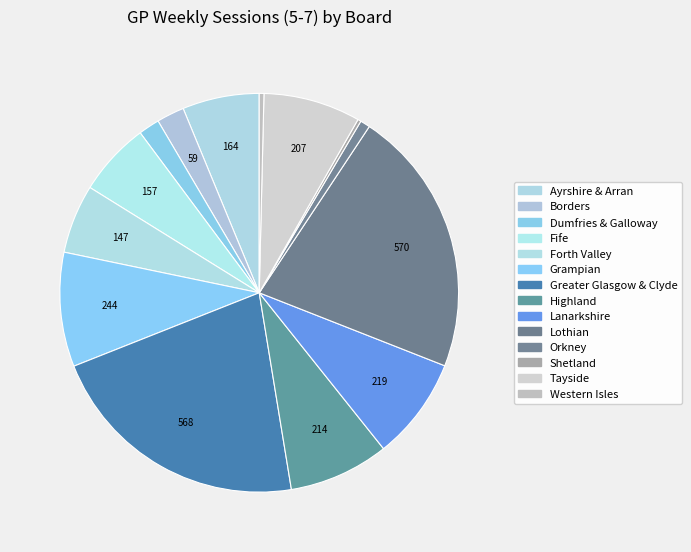

Rank the categories by value from lowest to highest.

Shetland, Western Isles, Orkney, Dumfries & Galloway, Borders, Forth Valley, Fife, Ayrshire & Arran, Tayside, Highland, Lanarkshire, Grampian, Greater Glasgow & Clyde, Lothian